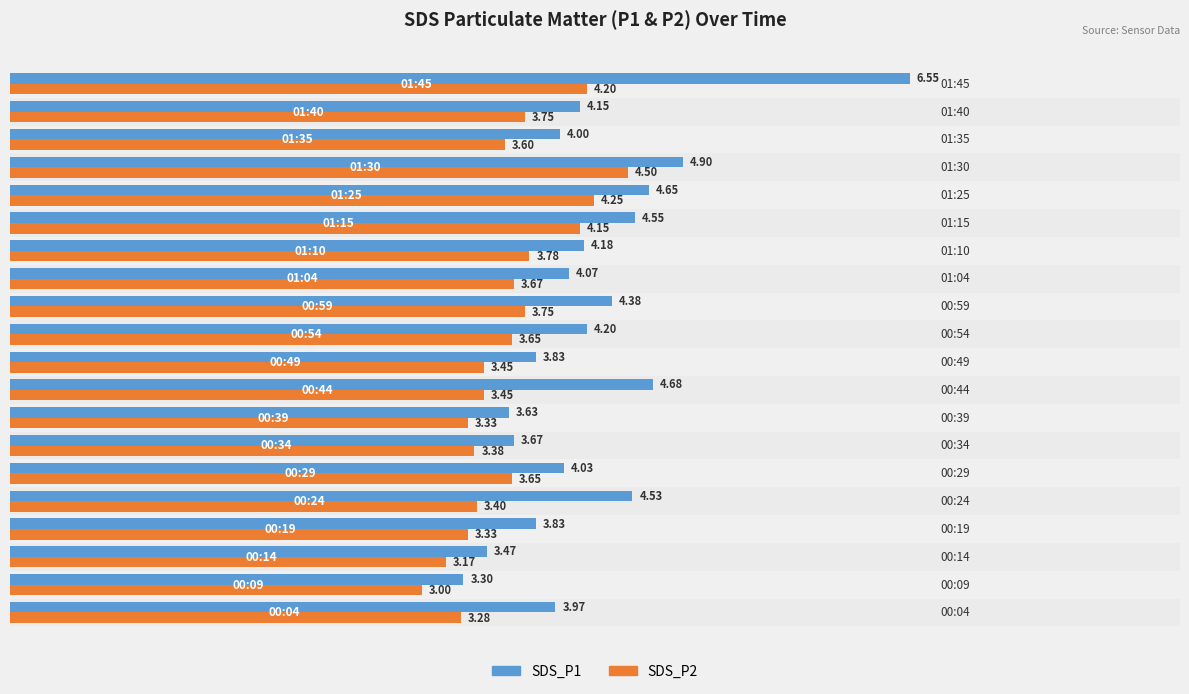

Between 00:24 and 00:34, which series saw the biggest shift?

SDS_P1